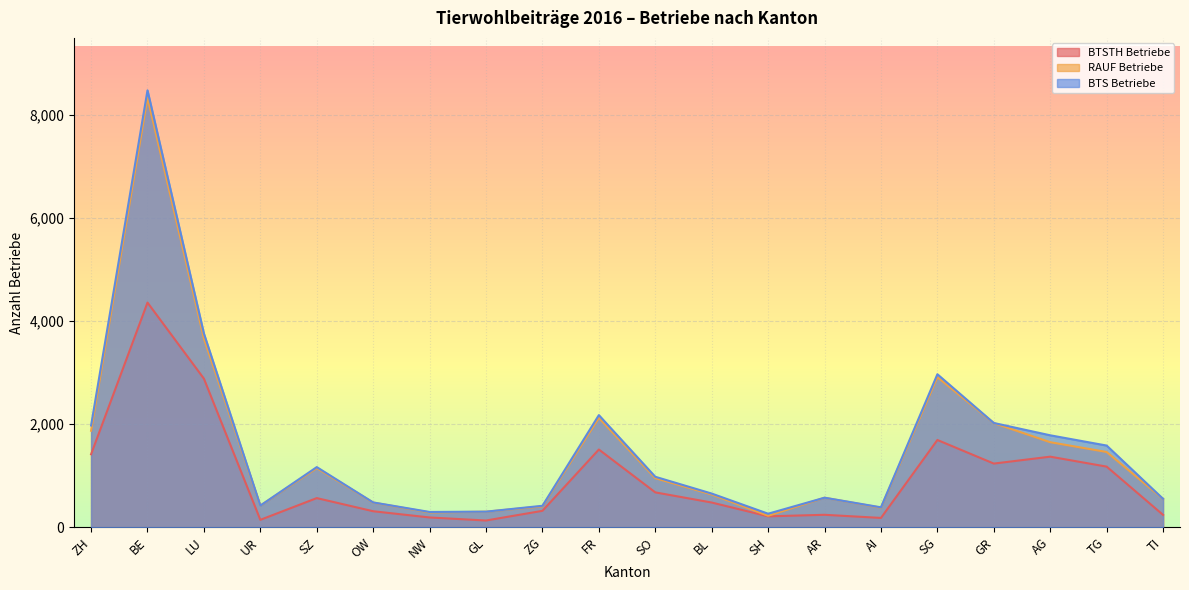

At which label does BTSTH Betriebe reach its peak?

BE